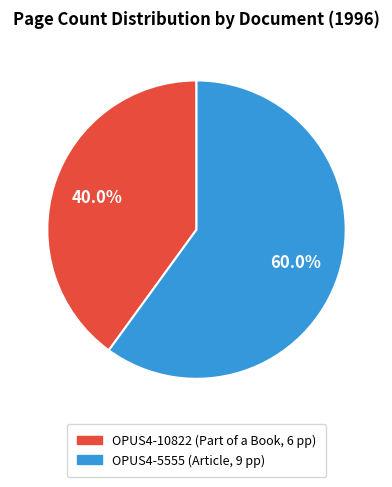

How much of the chart is everything except OPUS4-10822?

60.0%